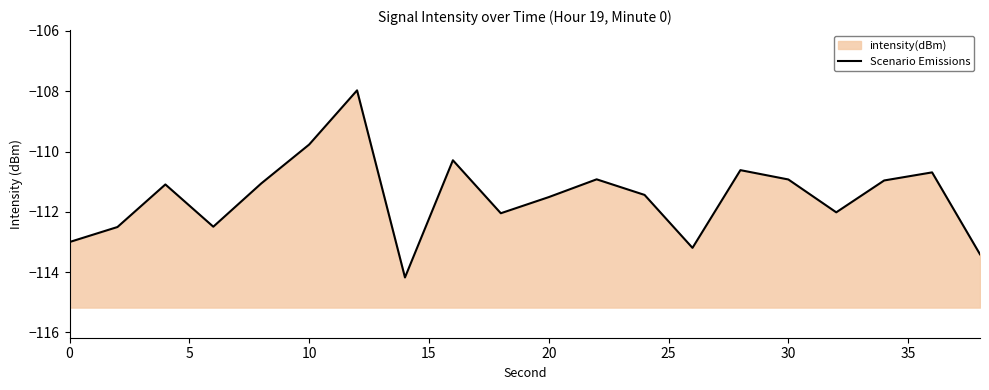

What is the greatest value displayed?

-108.0